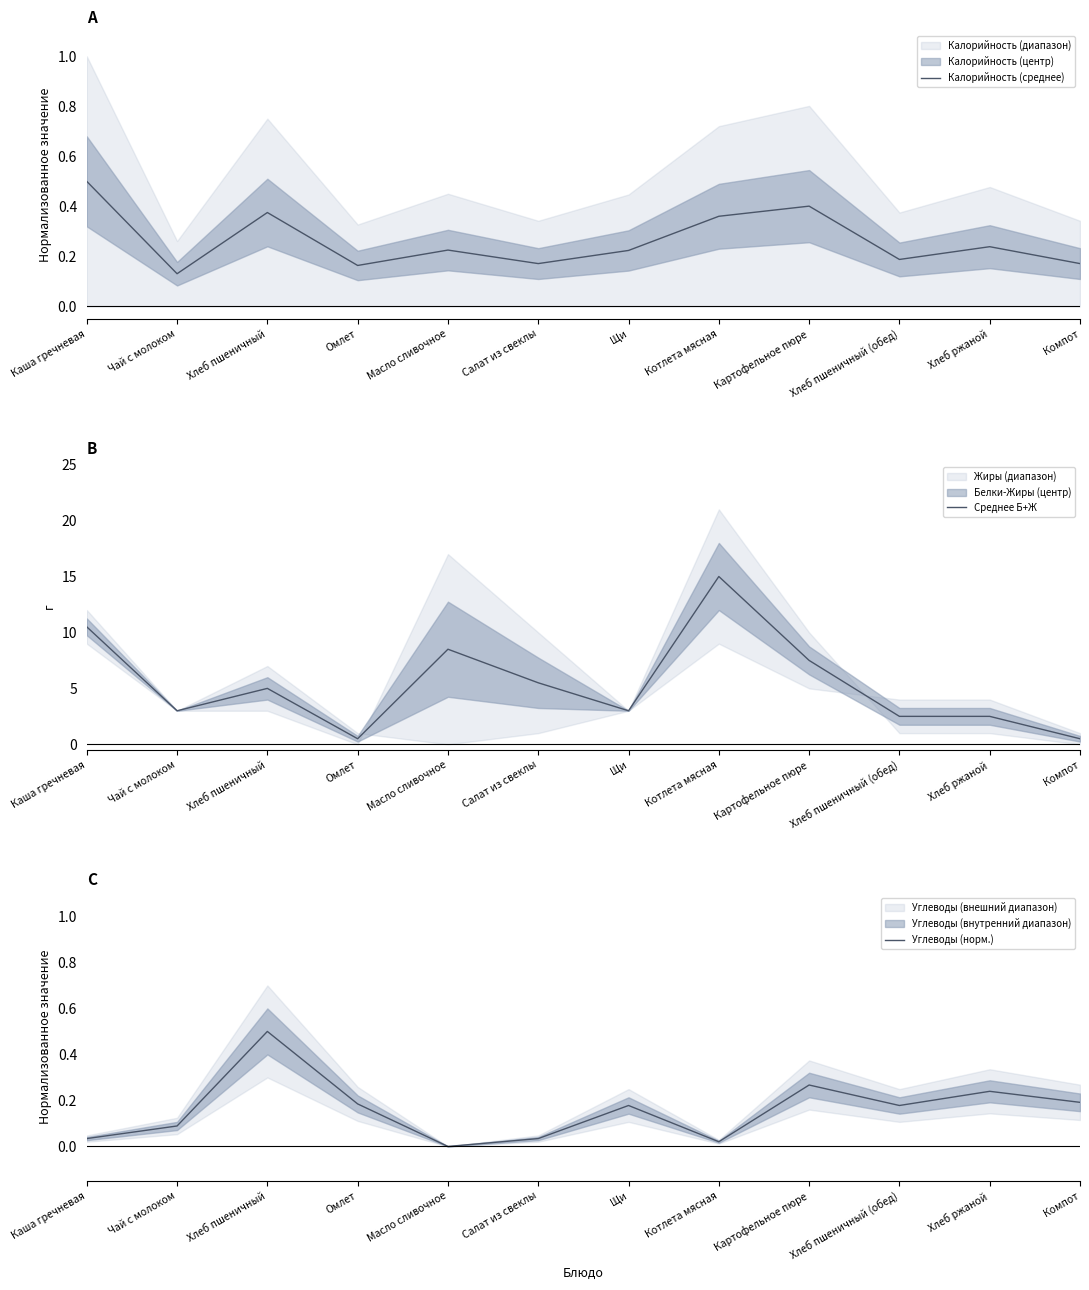

The Углеводы (норм.) series shows 0.1 at Чай с молоком. True or false?

True